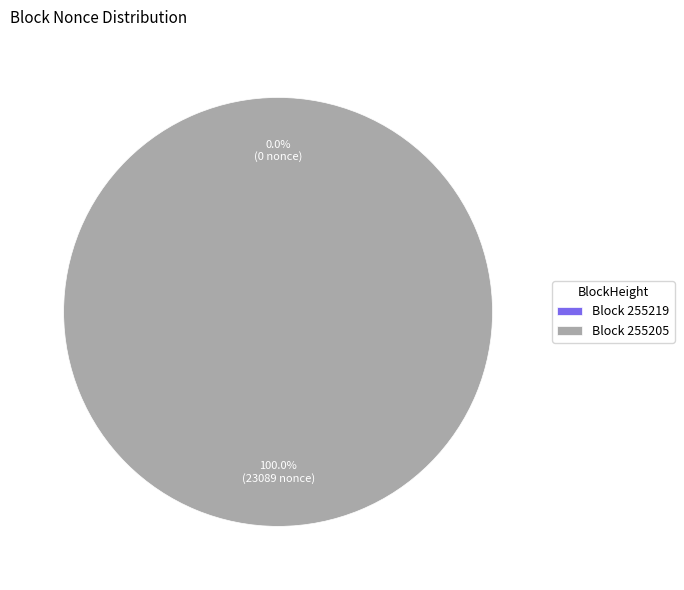

Does any single category account for the majority?

Yes